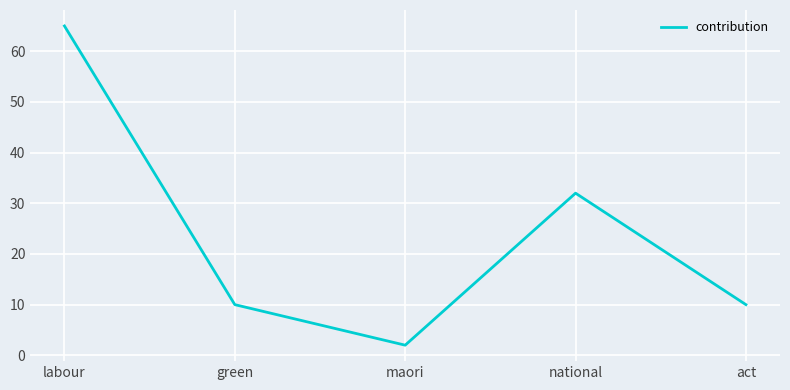

How many lines are shown in the chart?

1